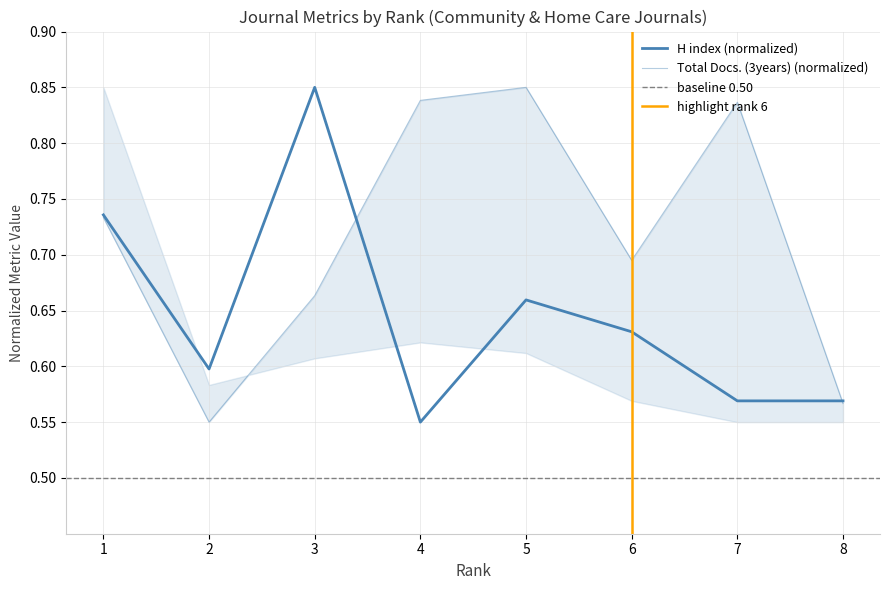

At which category does Total Docs. (3years) reach its first local peak?

5